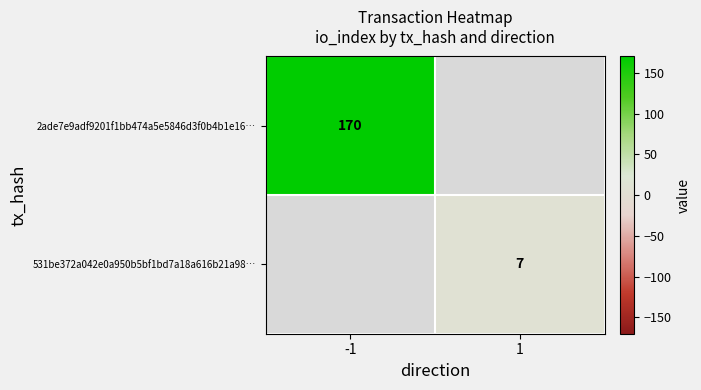

What is the minimum value shown in the chart?

7.0